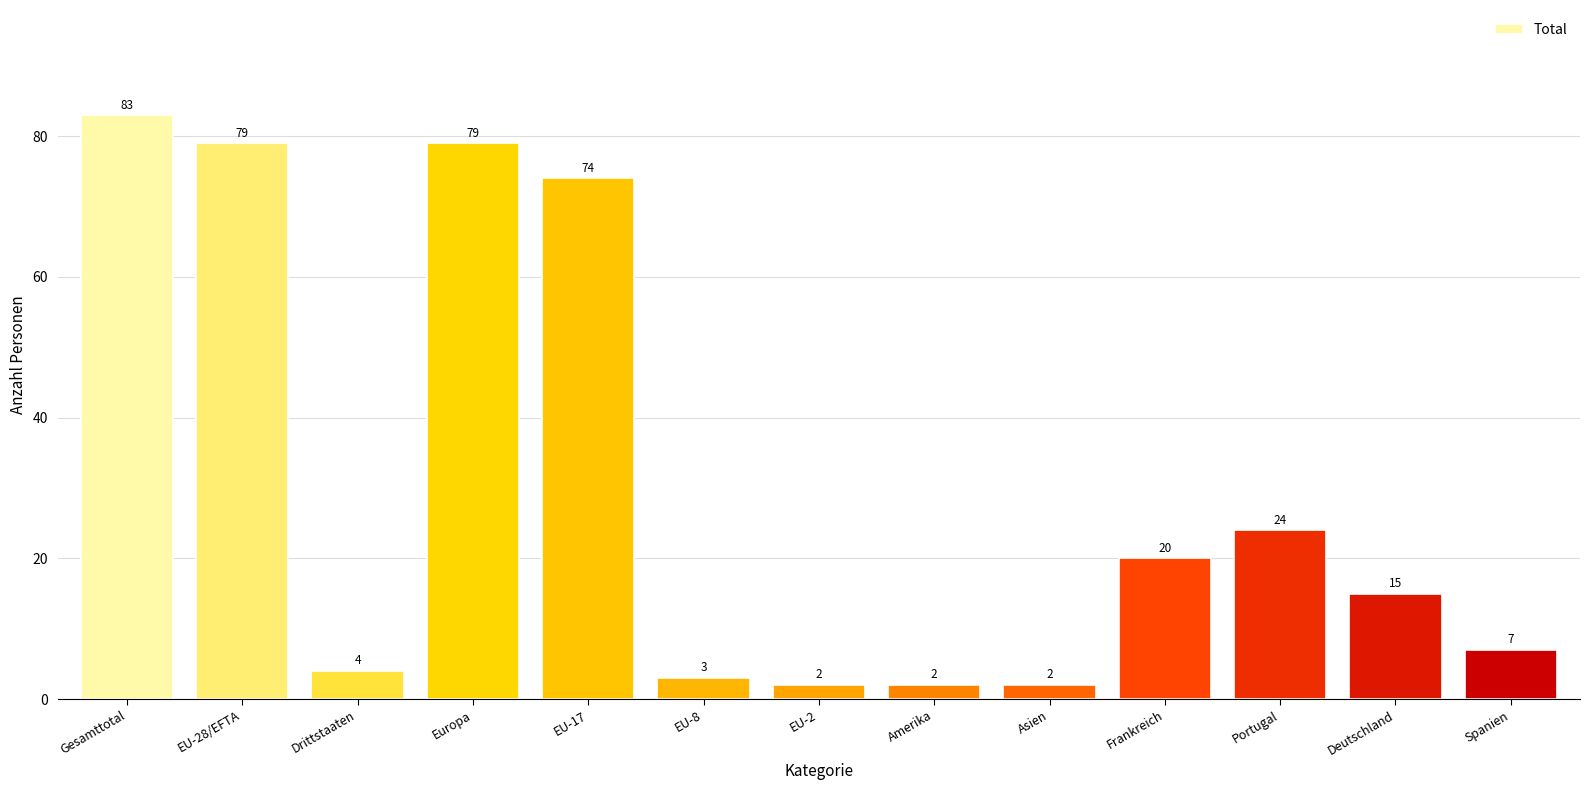

True or false: the data shows 79 at EU-28/EFTA.

True